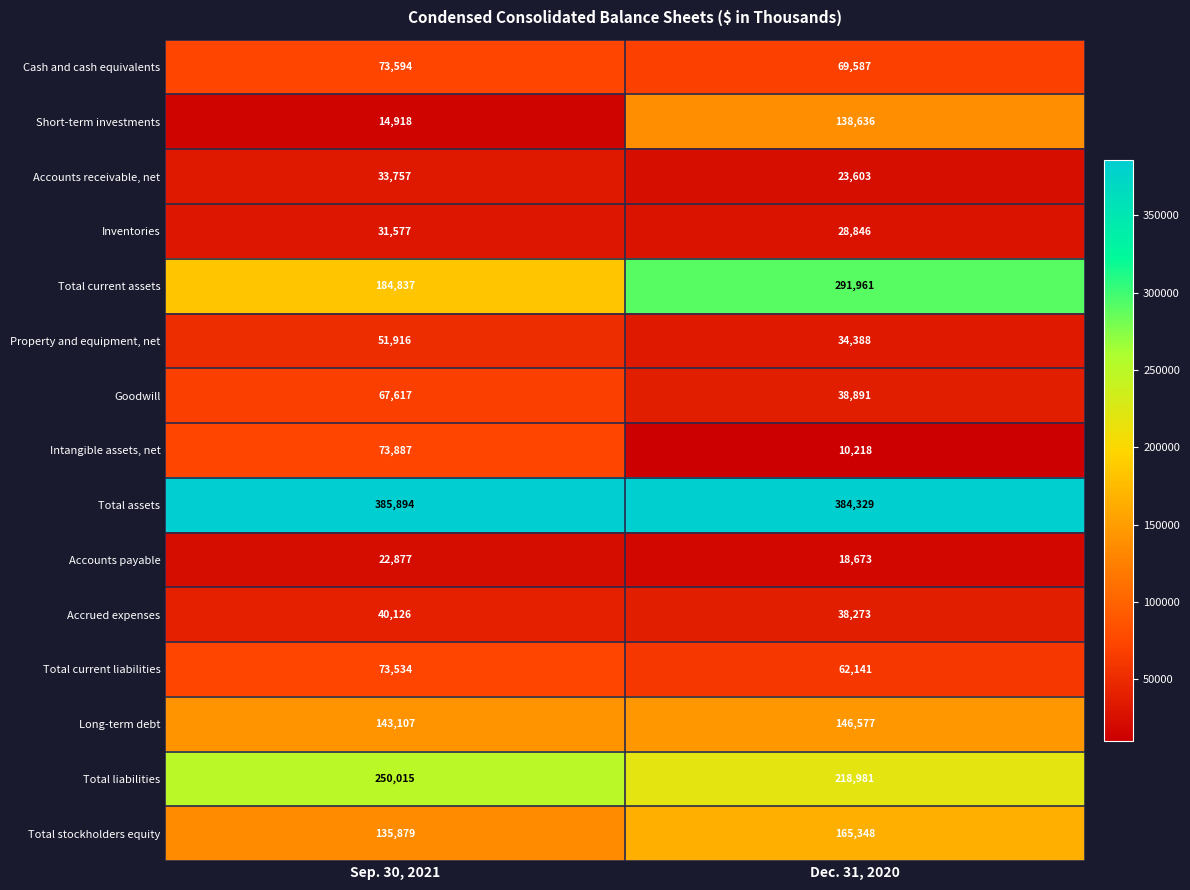

Which category has the lowest value across all series?

Dec. 31, 2020